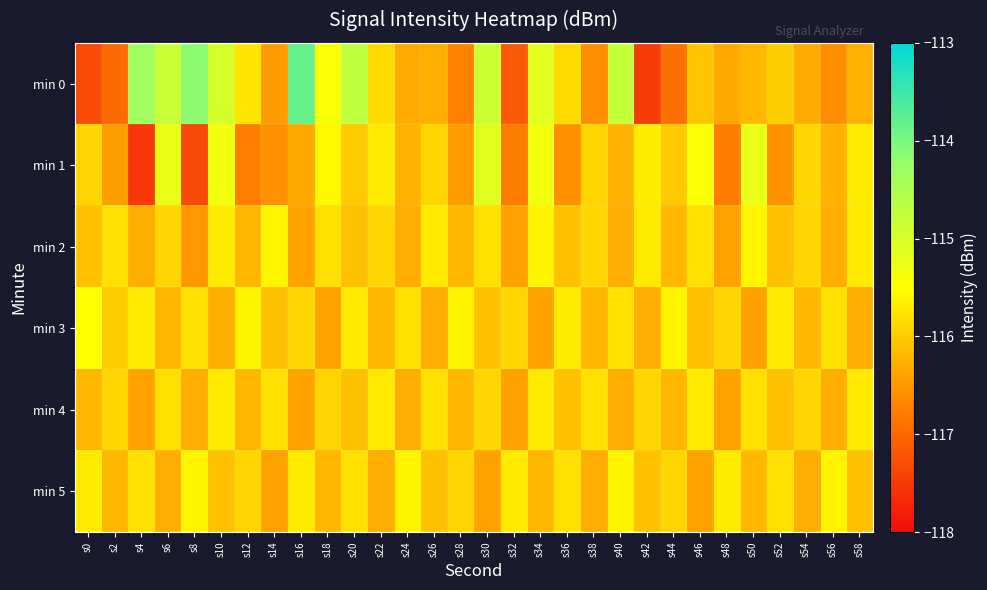

Which series has the largest total across all categories?

min 0